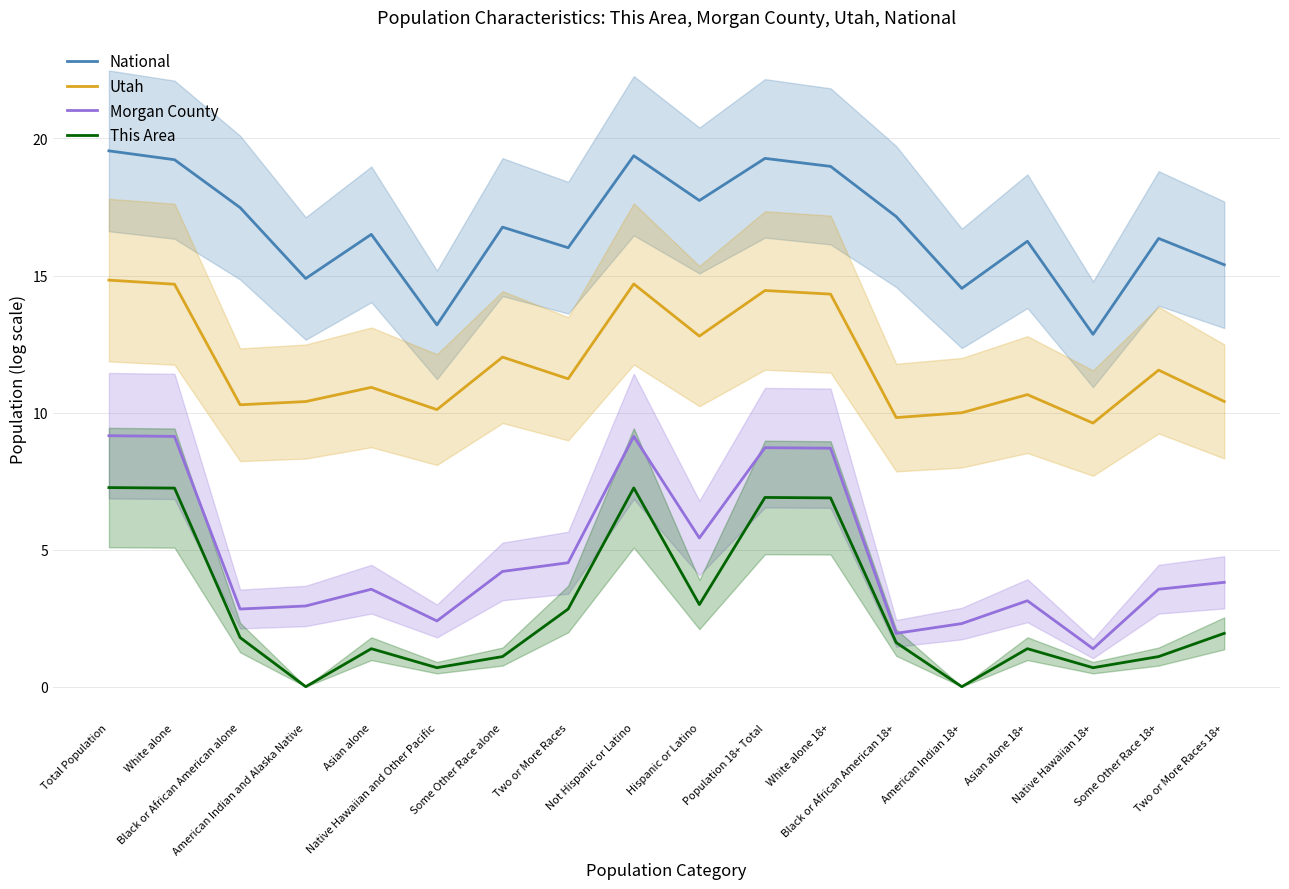

What is the average value of the Morgan County series?

4.8